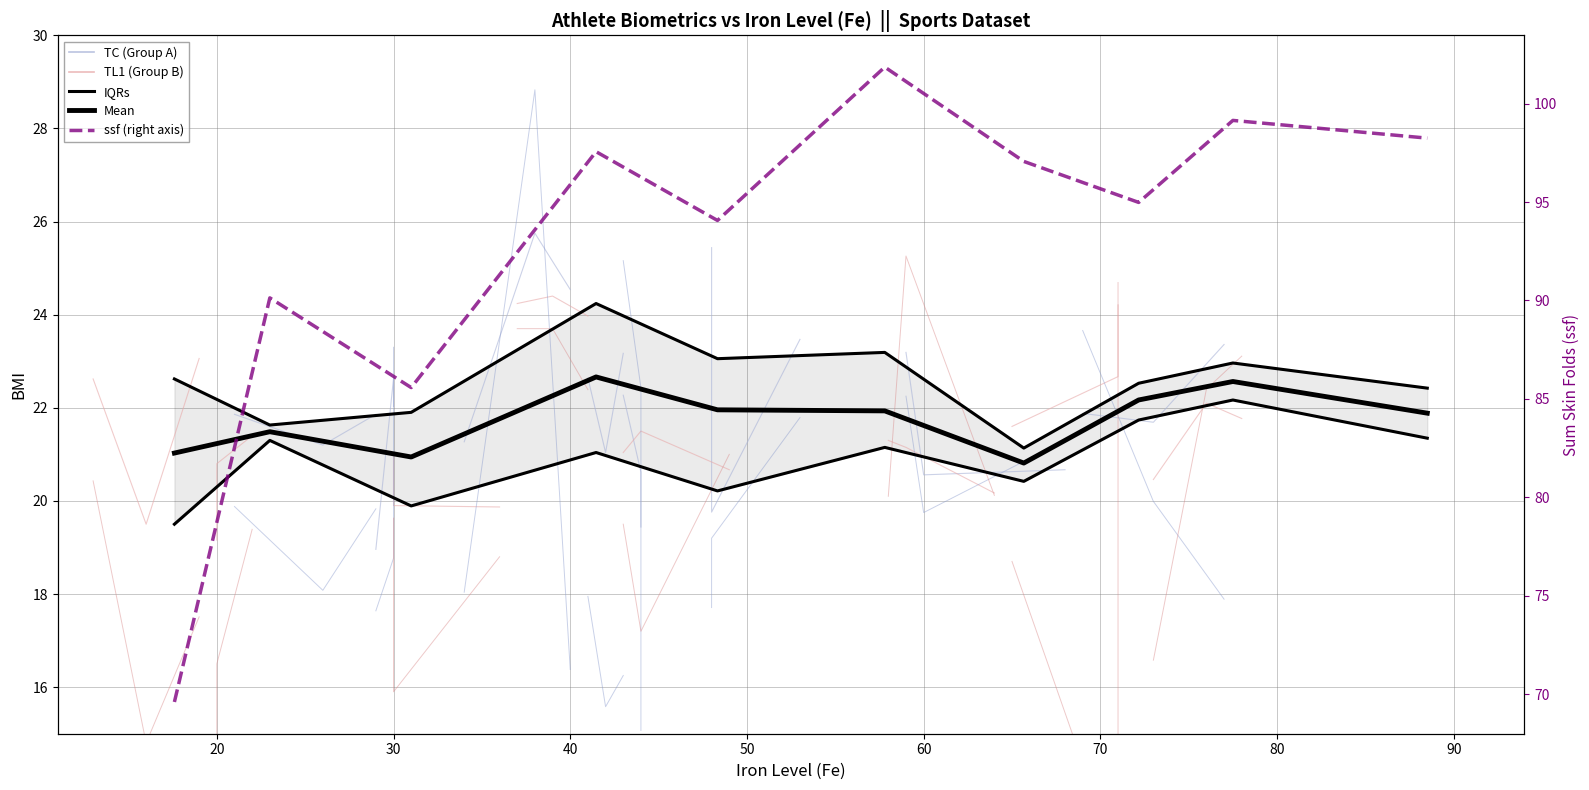

Where is the first local minimum for Mean?

30